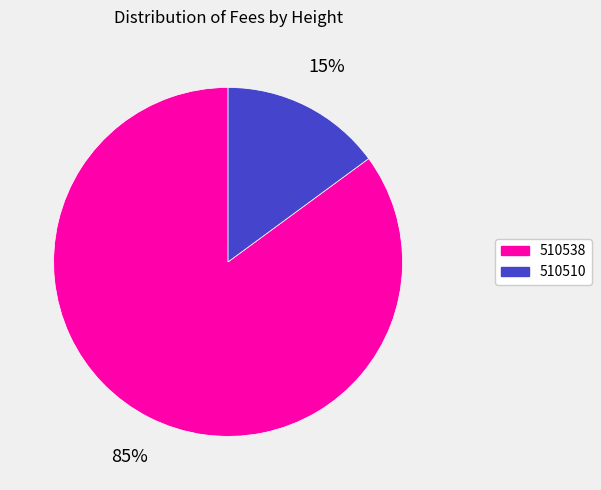

What is the smallest slice in the pie chart?

510510